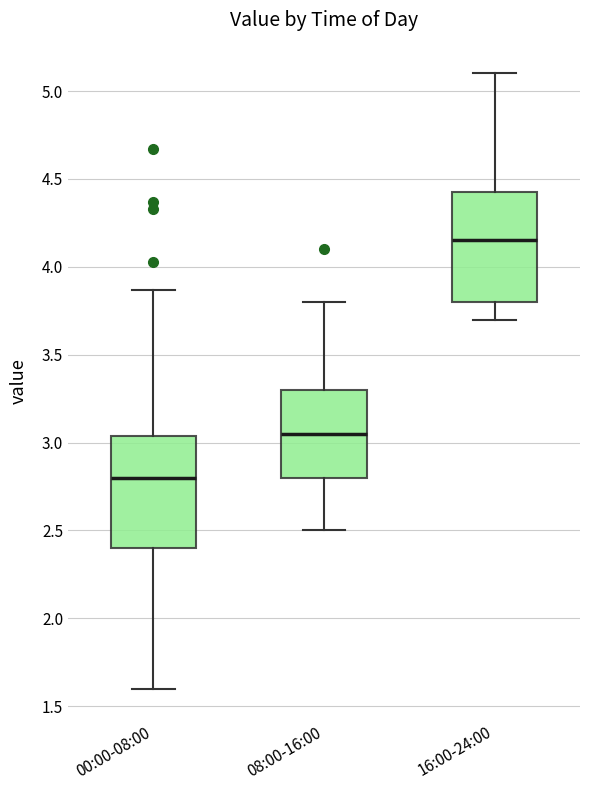

Which box has the highest median line?

16:00-24:00